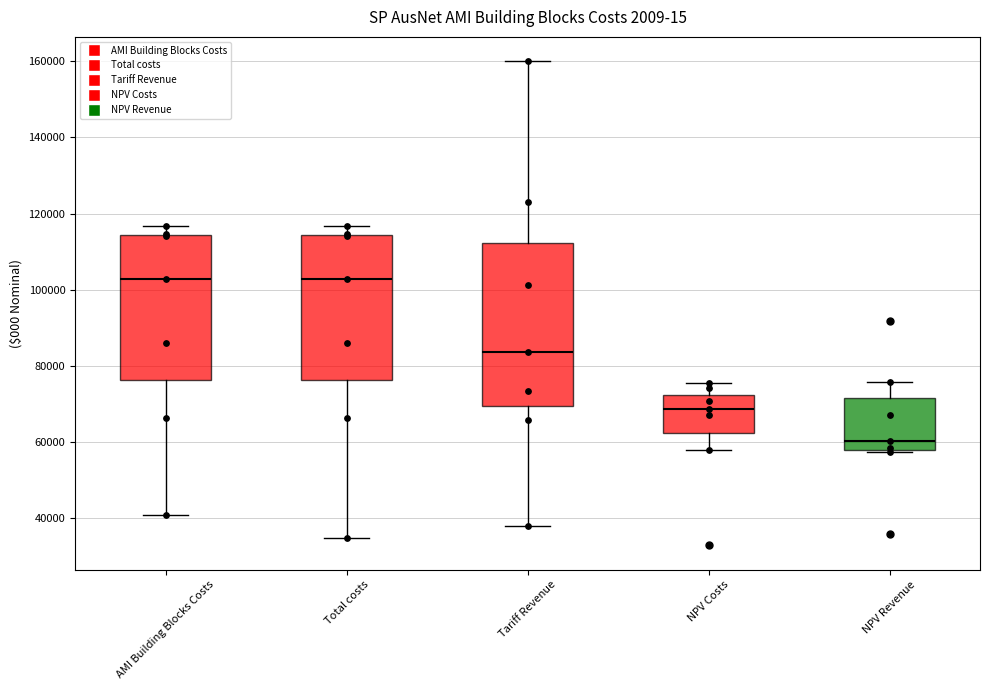

Where does the median line of the box for AMI Building Blocks Costs sit on the y-axis? The values are not printed on the chart, so give them approximately, as read against the axis.

102000